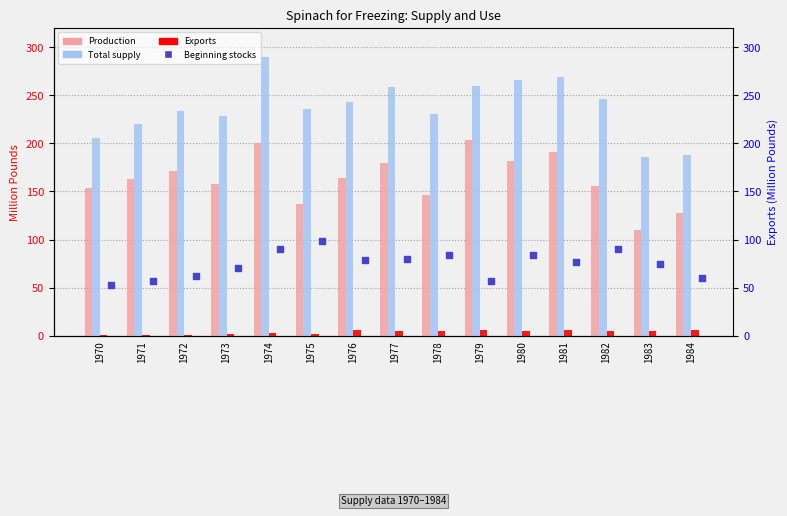

Which series has the largest total across all categories?

Total supply